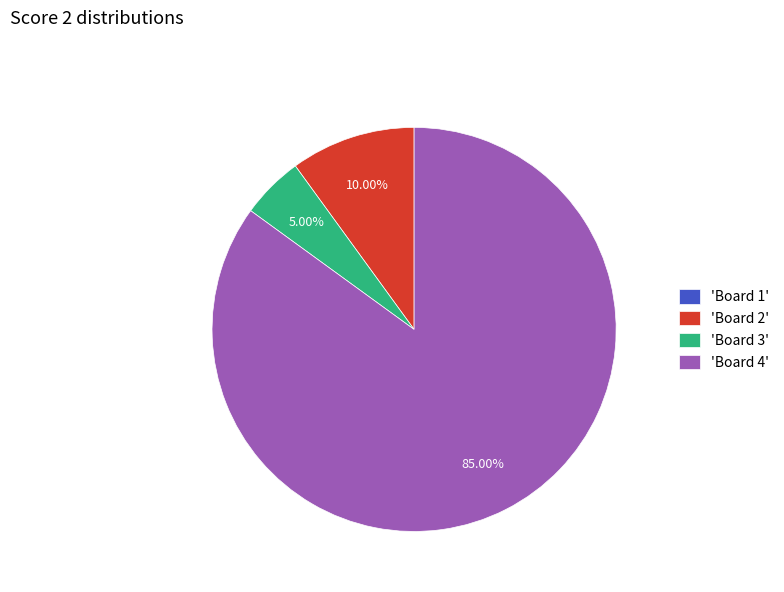

Which slice represents more than half of the pie?

'Board 4'